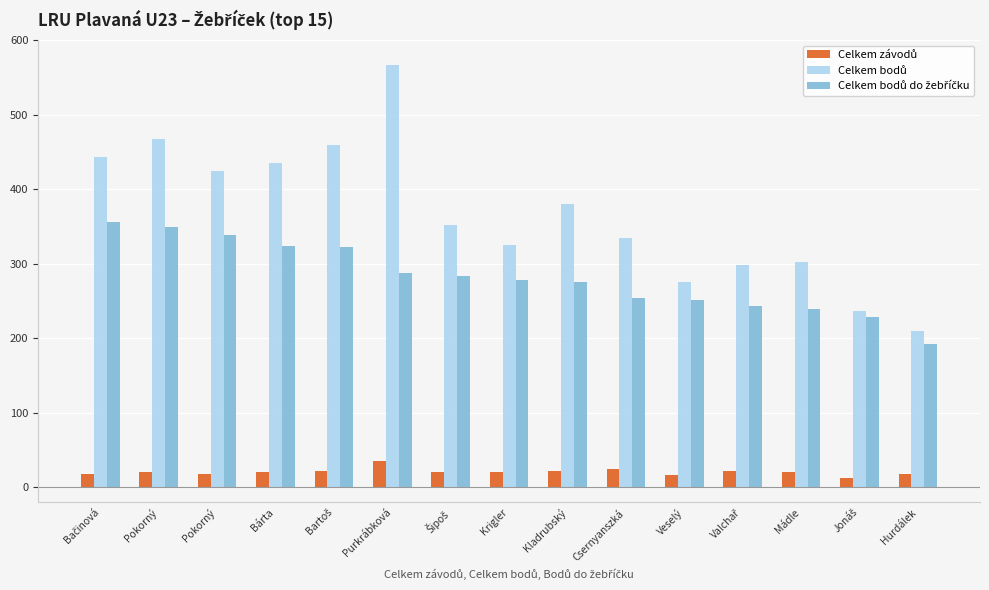

The value of Celkem závodů at Kladrubský is 22. True or false?

True